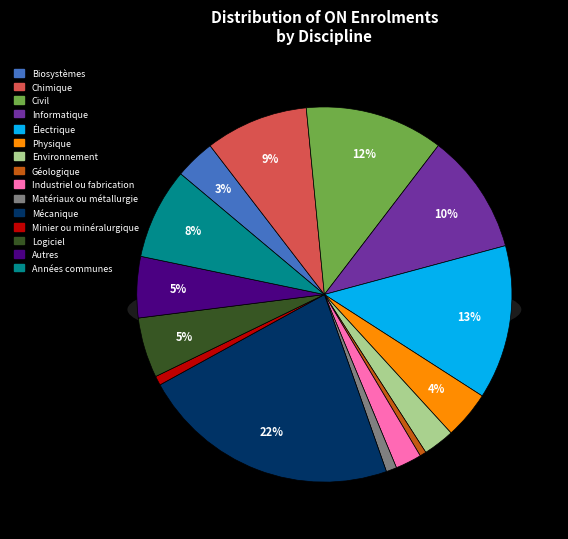

What percentage do Environnement and Autres together represent?

8.0%